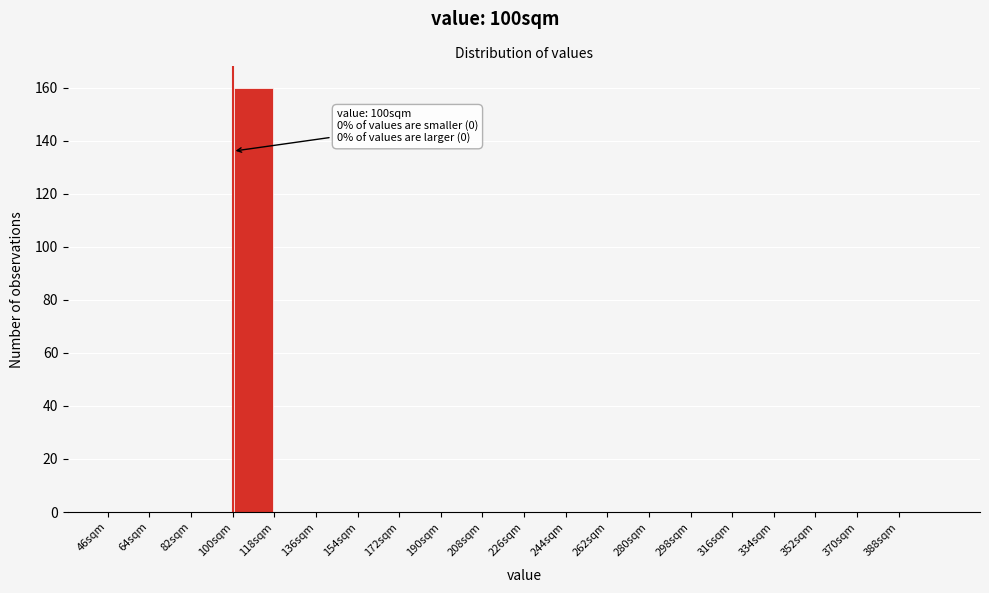

Which range on the x-axis has the tallest bar?

100 to 118